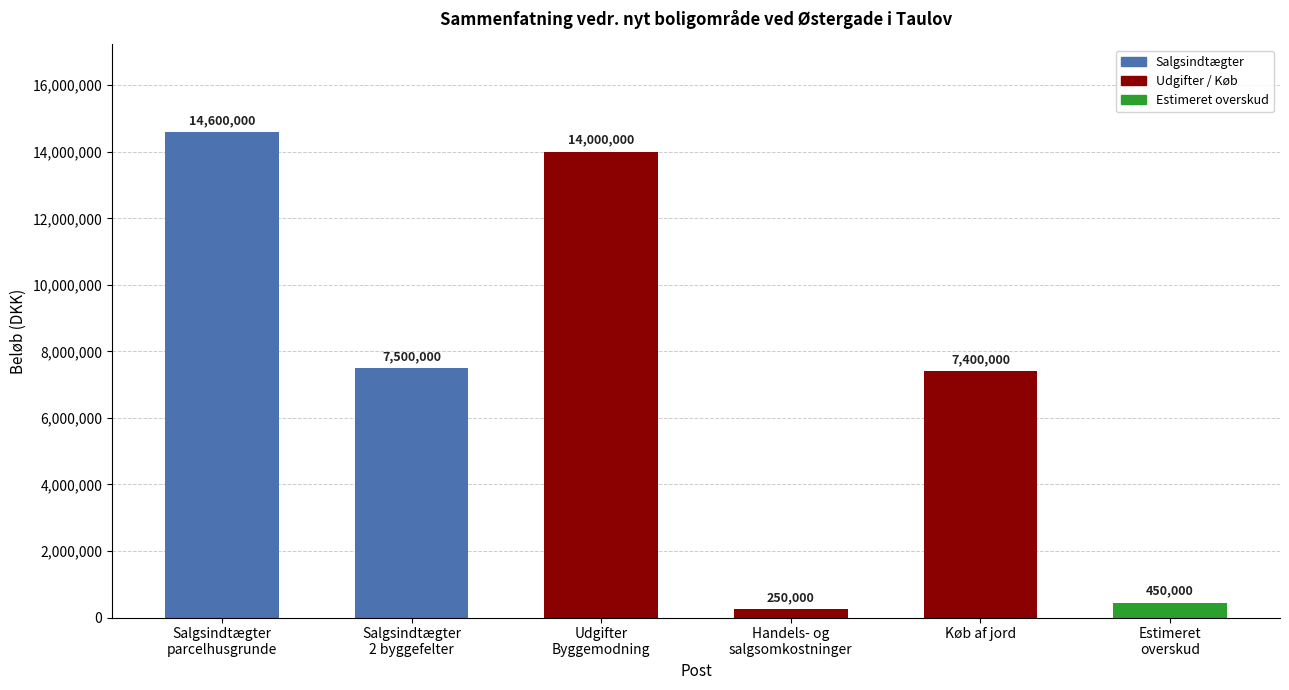

The value at Estimeret
overskud is 450000. True or false?

True